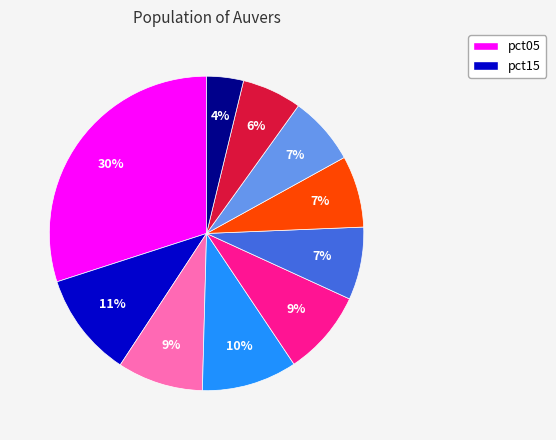

Does any single category account for the majority?

No